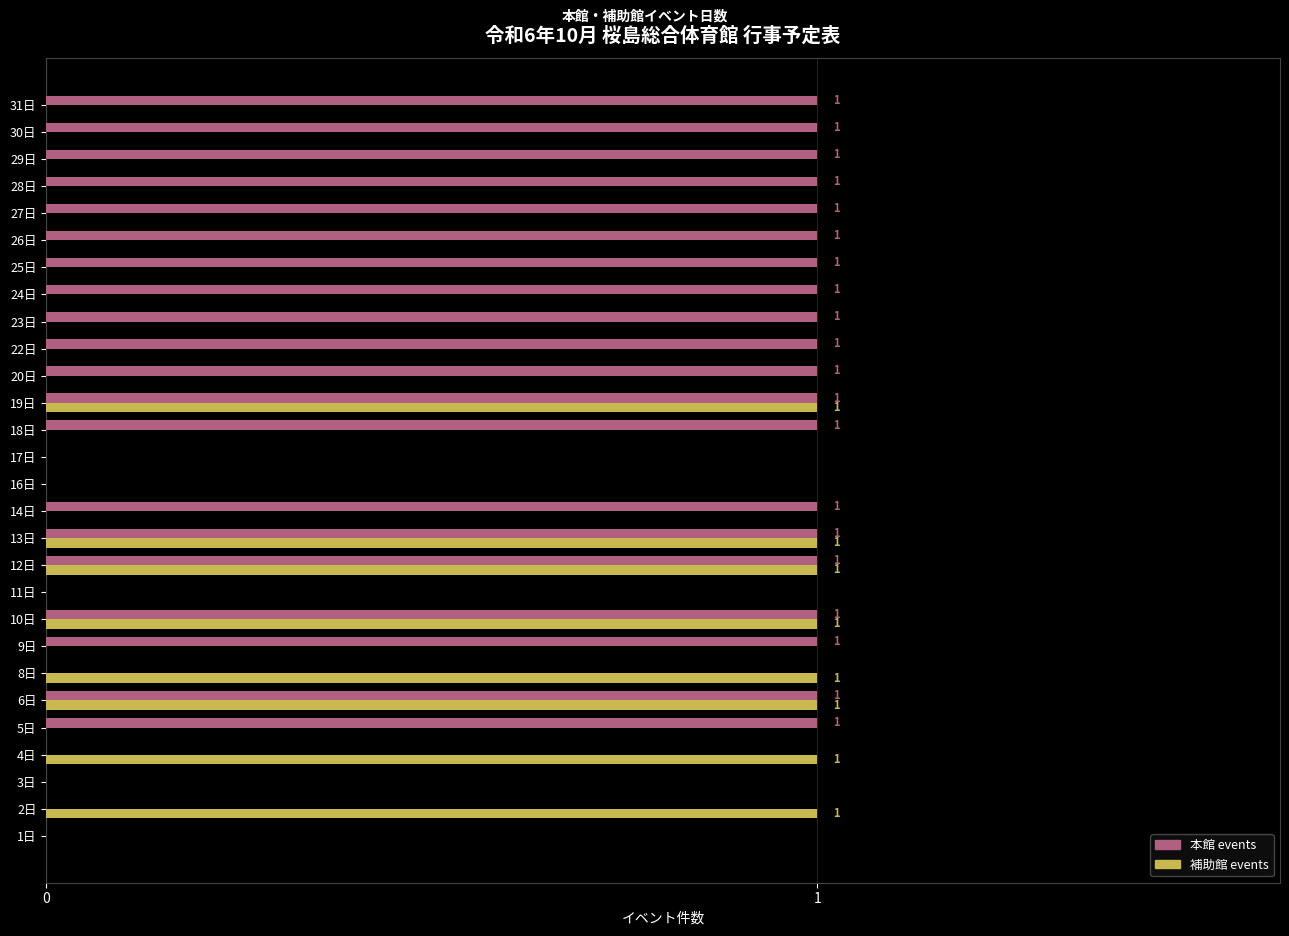

True or false: 補助館 events has a value of 0 at 24日.

True